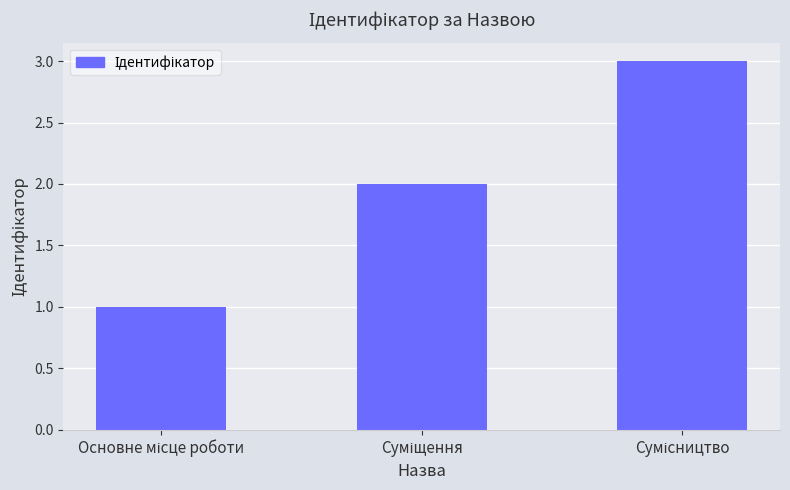

How many data points does each series have?

3